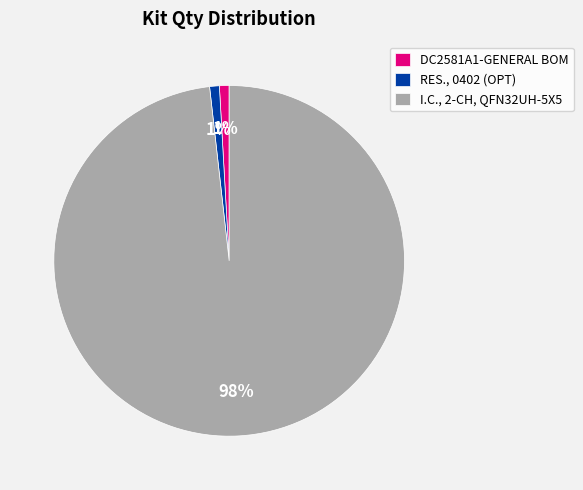

Which slice is the largest?

I.C., 2-CH, QFN32UH-5X5